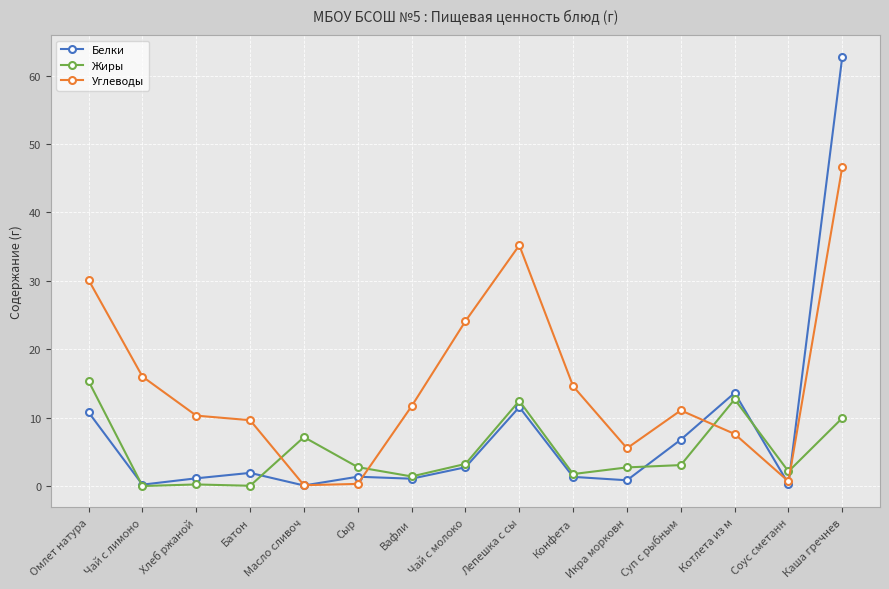

Which series has the largest range (max minus min)?

Белки